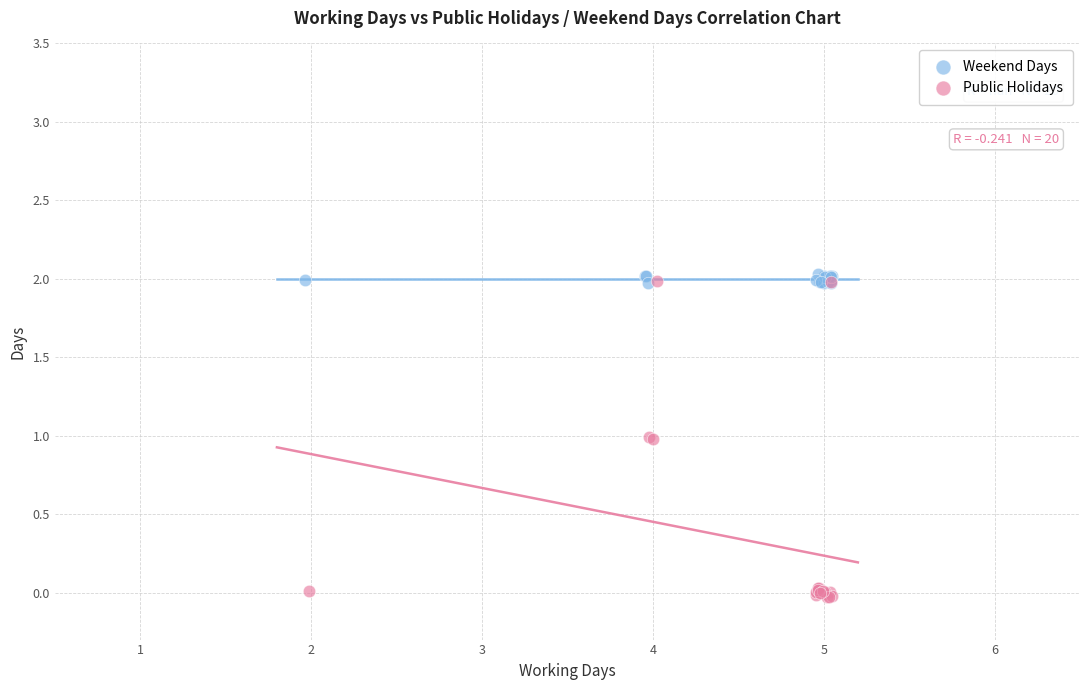

What are all the series names shown in the legend?

Weekend Days, Public Holidays